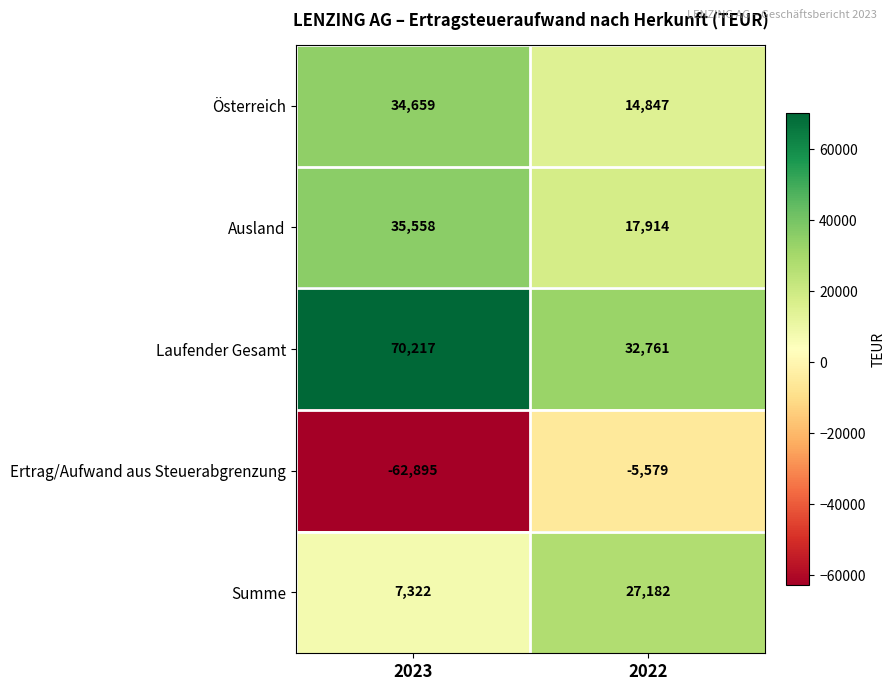

What is the total value across all series at 2023?

84861